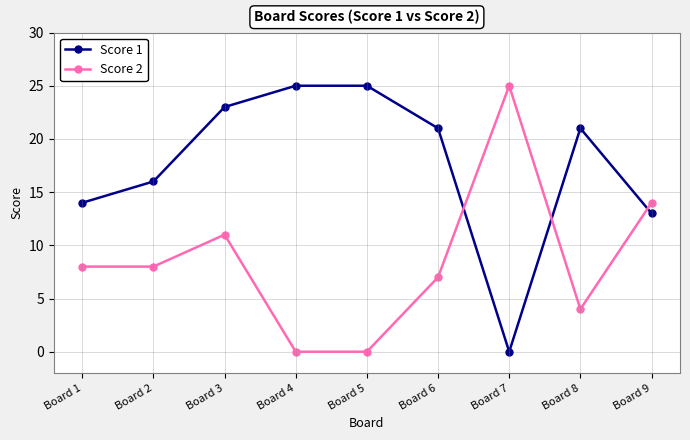

What is the average value of the Score 2 series?

9